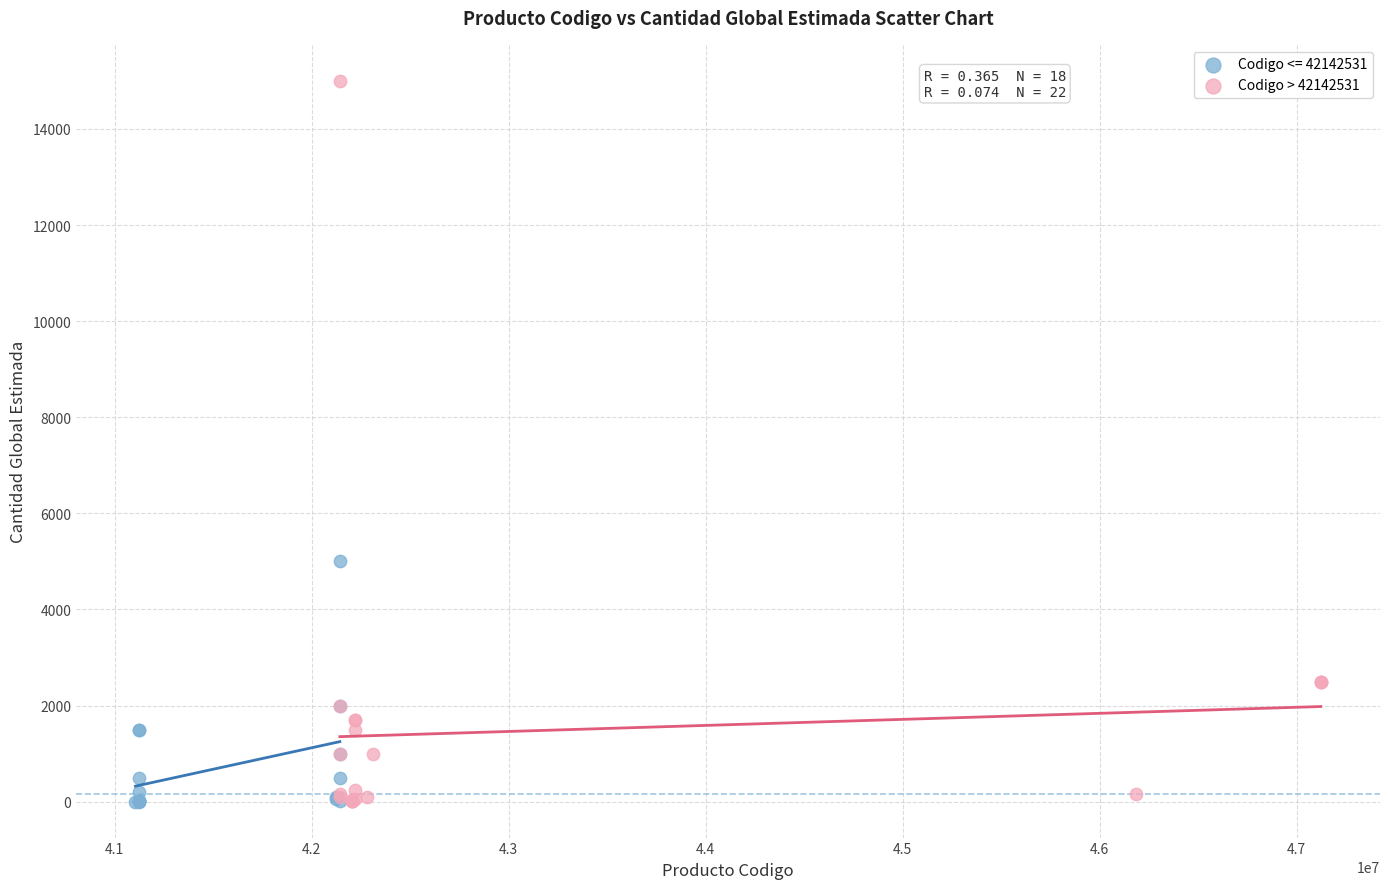

Which series has the widest spread of Y values?

Codigo > 42142531